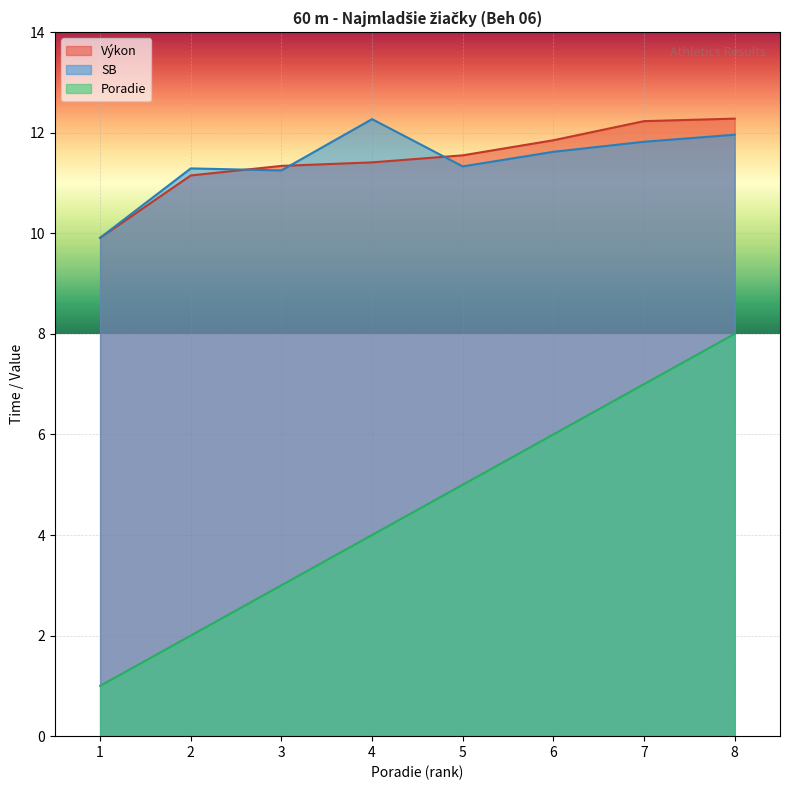

What is the sum of all SB values?

91.5